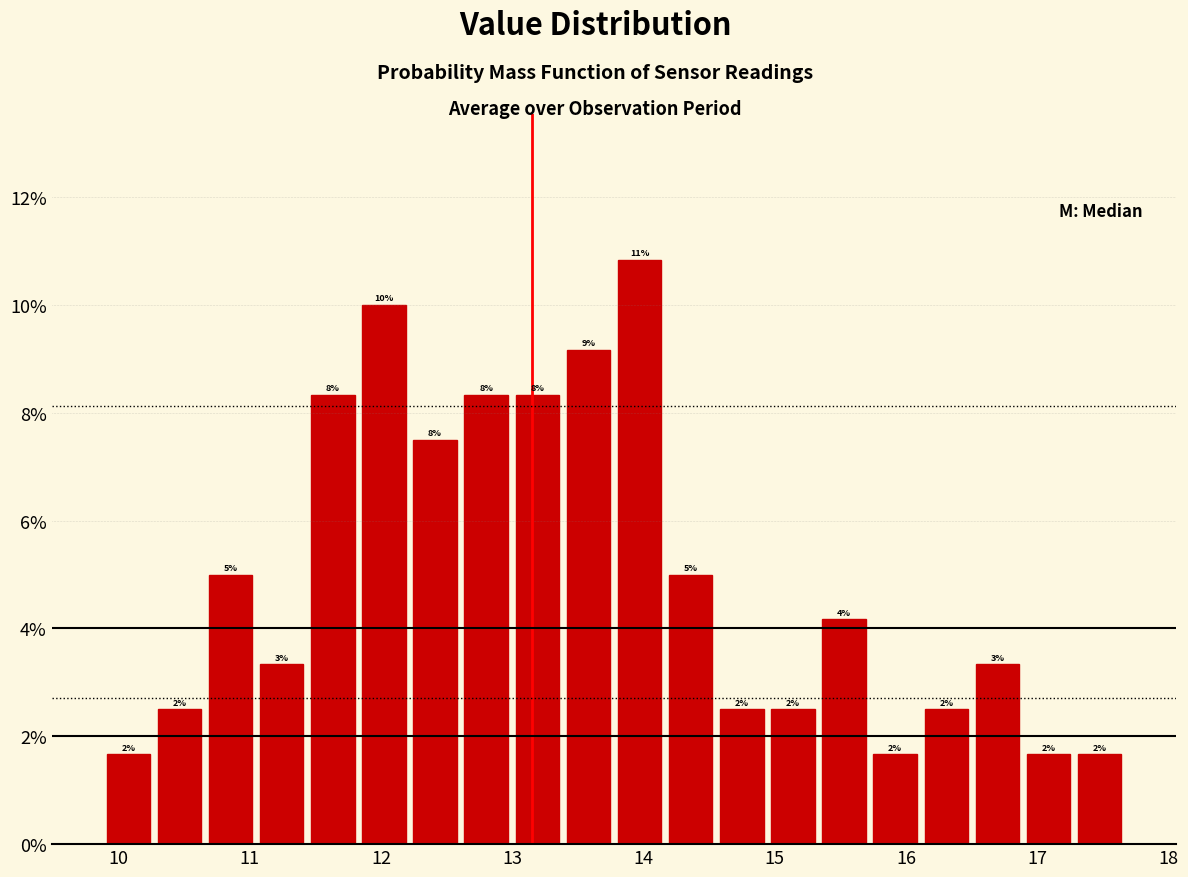

Around what value on the x-axis is the tallest bar? Give the approximate position of its centre, as read against the axis.

14.0